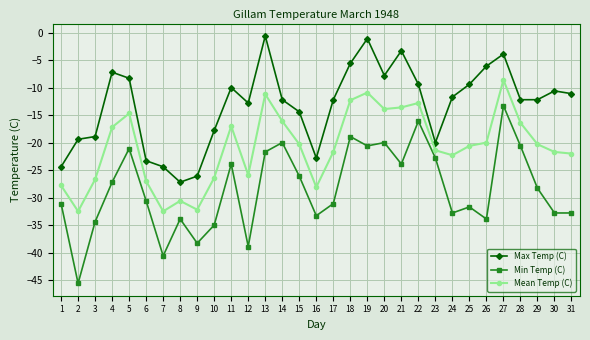

What is the sum of all Mean Temp (C) values?

-644.7